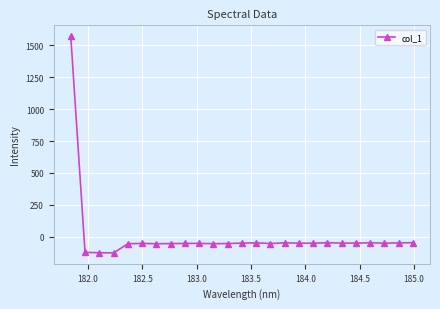

What is the minimum value shown in the chart?

-127.2